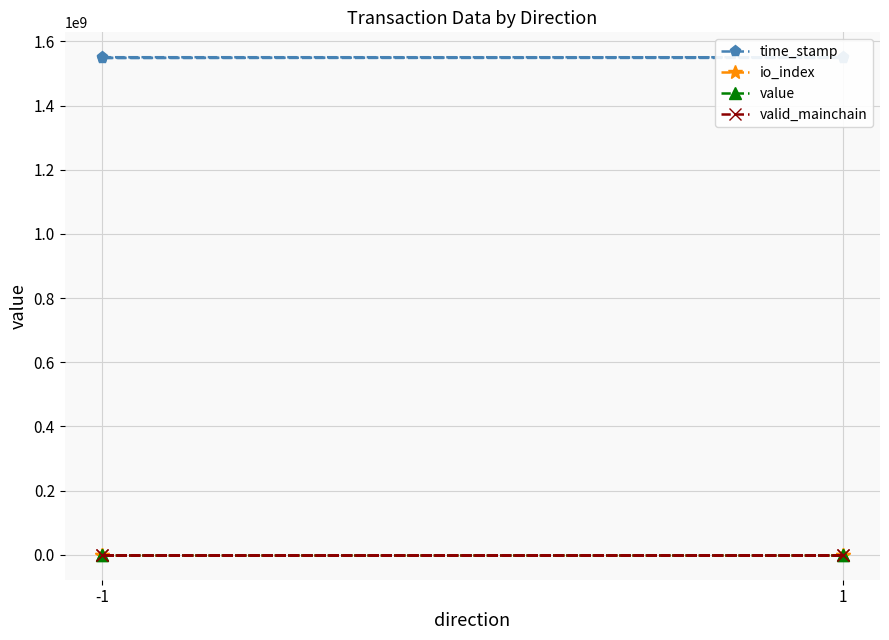

Rank the series by their maximum value, from highest to lowest.

time_stamp, value, io_index, valid_mainchain